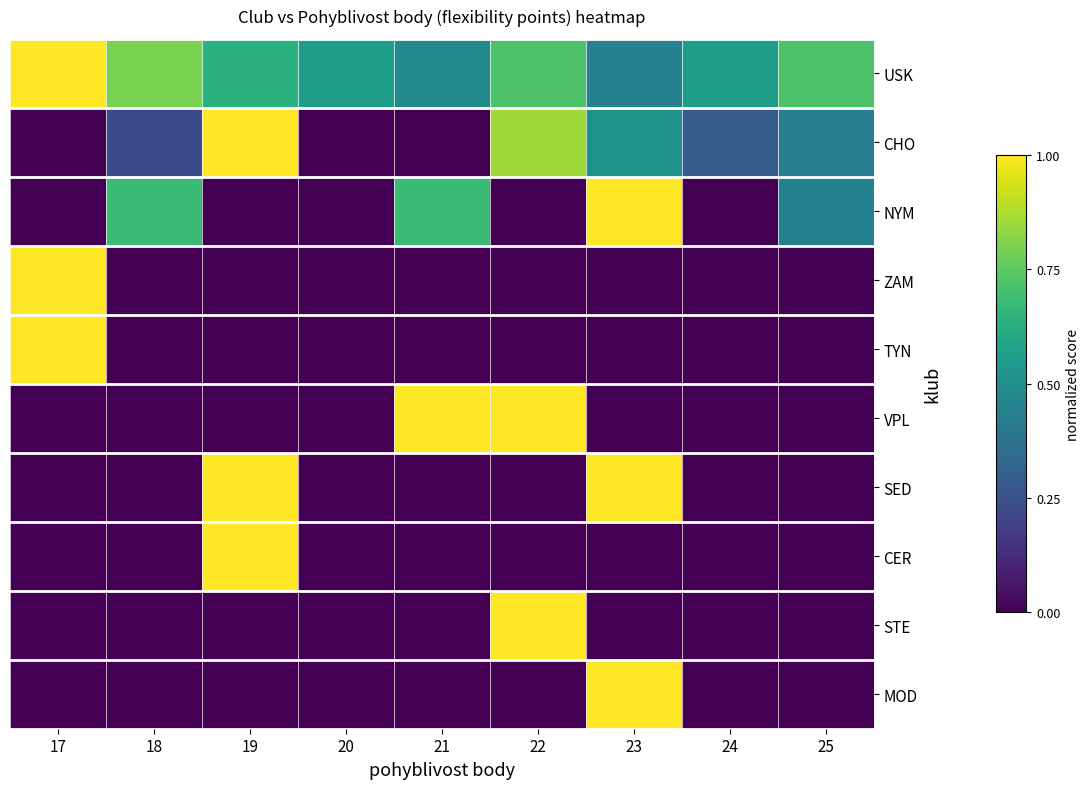

How many data points does each series have?

9